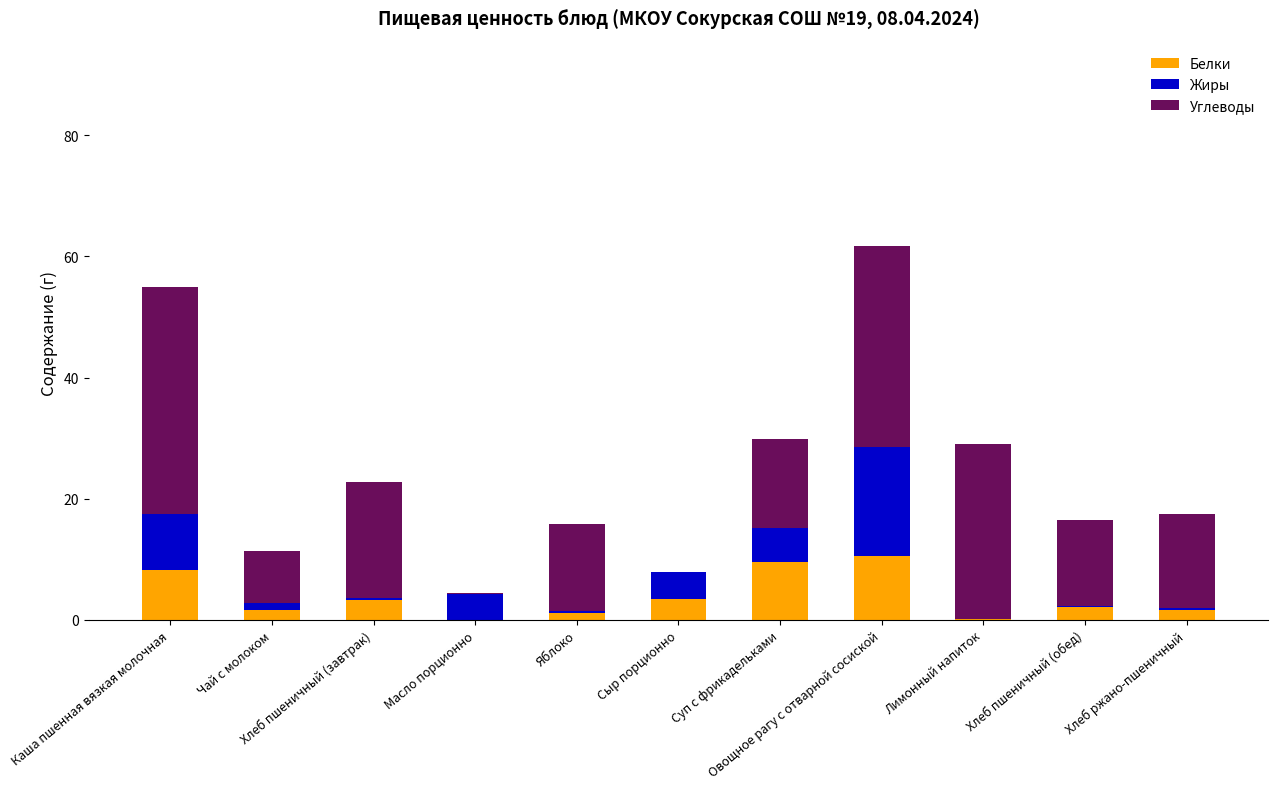

What is the maximum value for Белки?

10.5